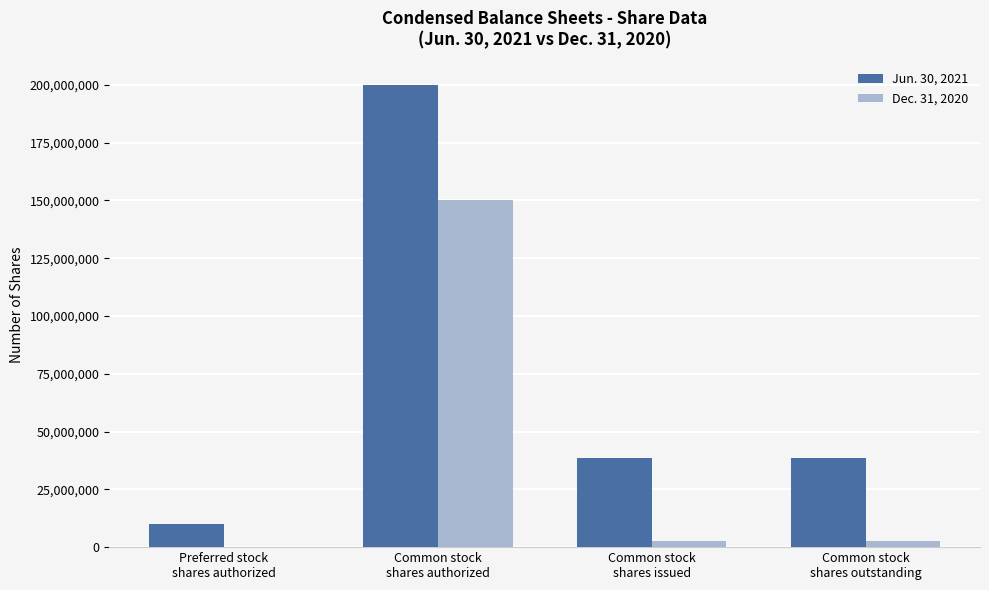

Which series has the largest total across all categories?

Jun. 30, 2021